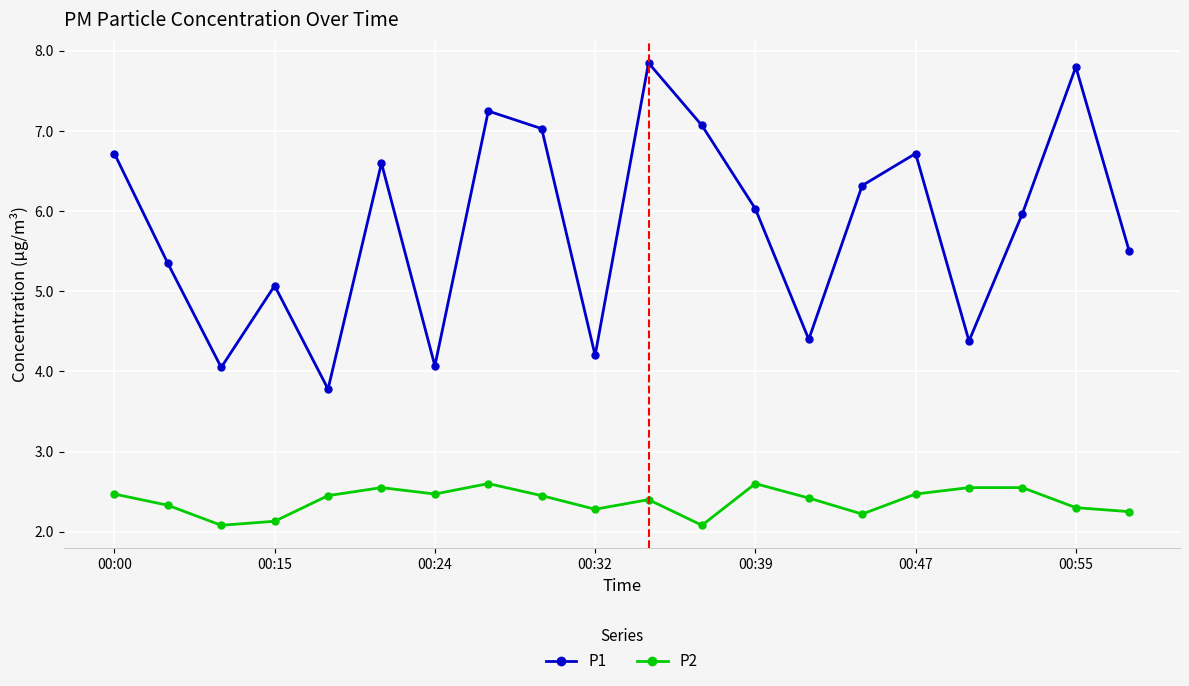

Rank the series by their average value, from highest to lowest.

P1, P2